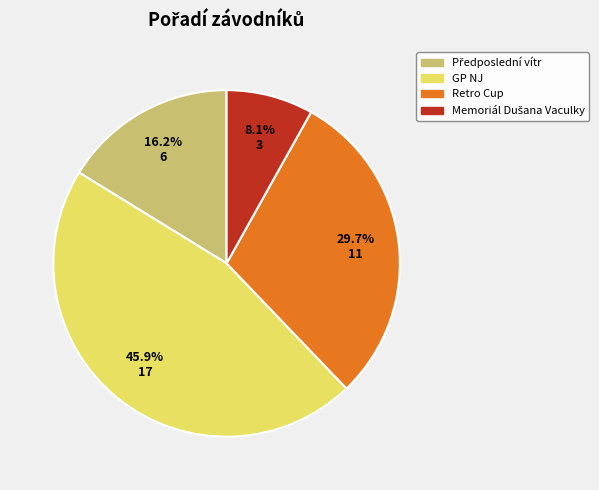

Is there any slice that represents more than half of the pie?

No